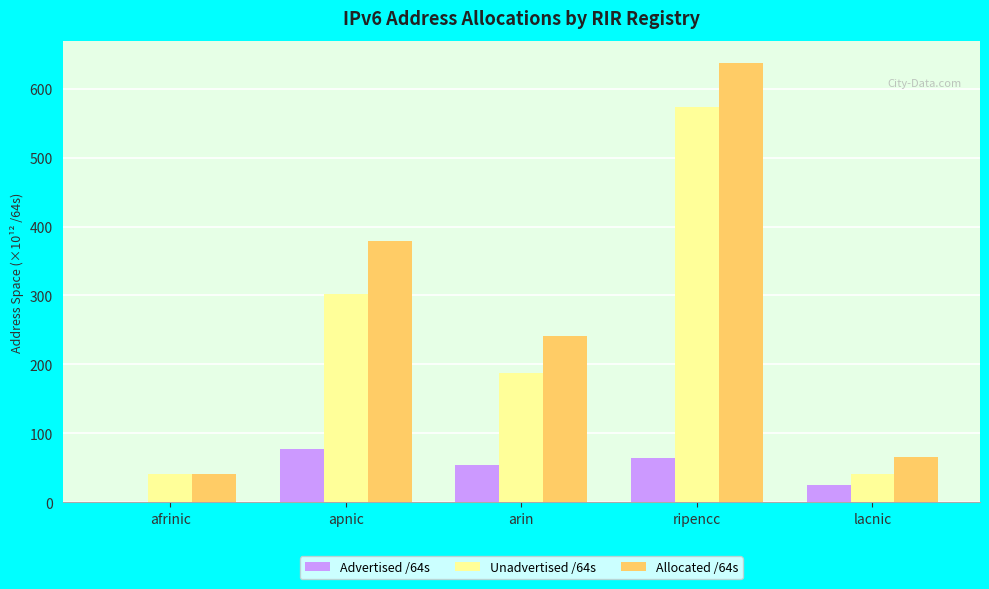

What is the maximum value for Advertised /64s?

77.7